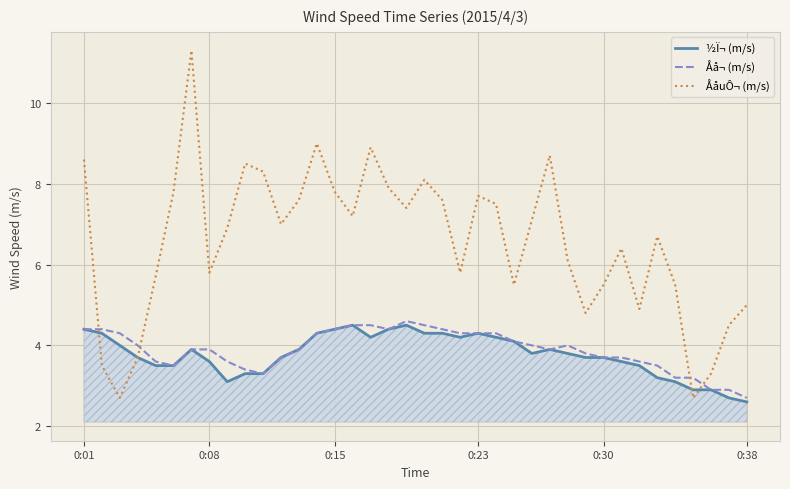

Which series ends up on top after the final intersection of Åå¬ (m/s) and ÅåuÔ¬ (m/s)?

ÅåuÔ¬ (m/s)